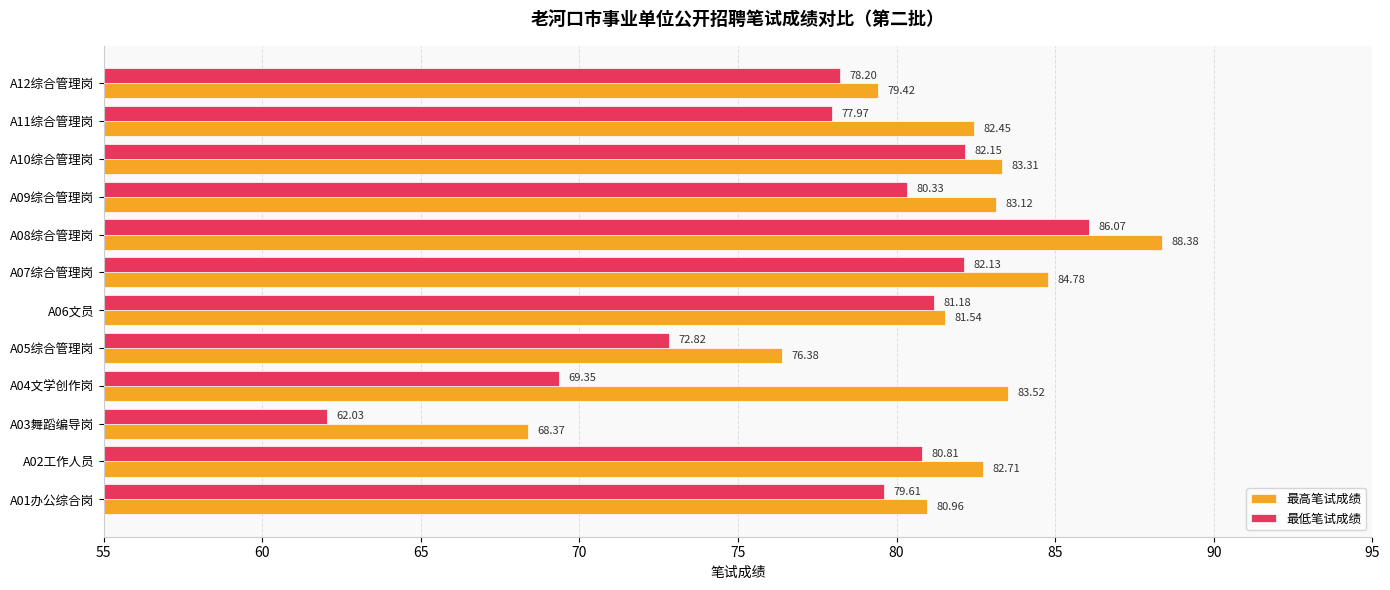

Is the value of 最高笔试成绩 at A02工作人员 greater than the value of 最低笔试成绩 at A02工作人员?

Yes